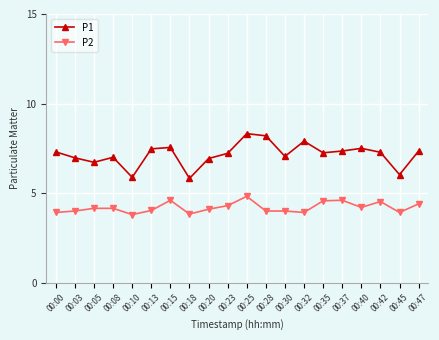

At which category is the sum across all series the highest?

00:25